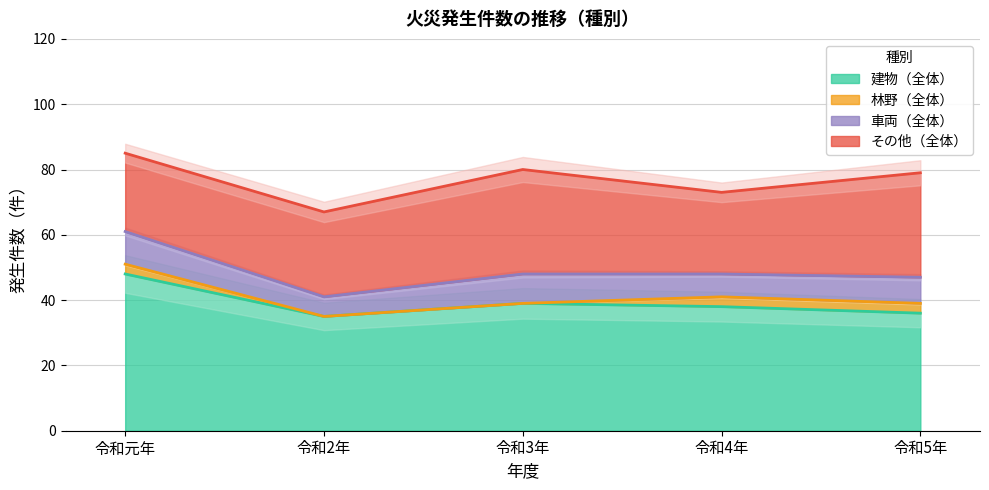

At 令和5年, list the series in order from smallest to largest.

林野（全体）, 車両（全体）, その他（全体）, 建物（全体）